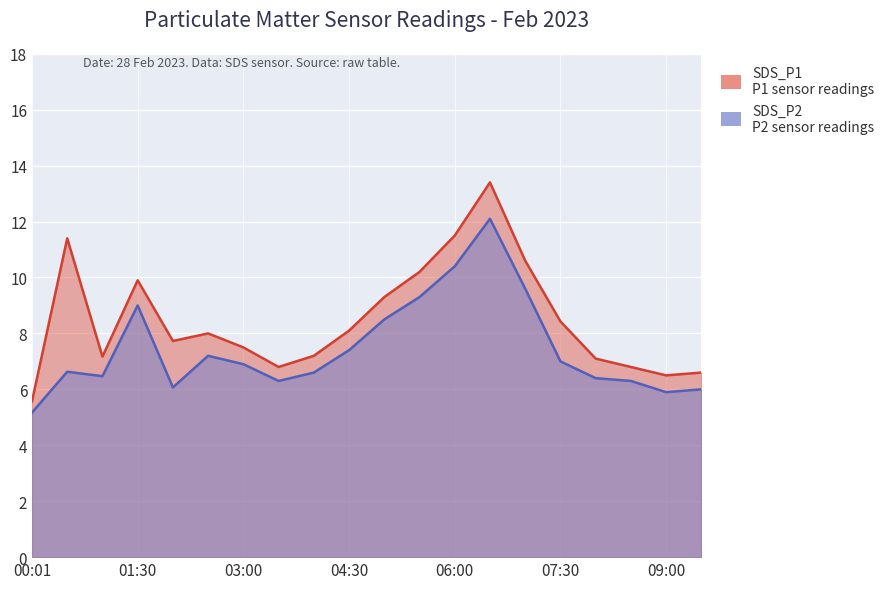

Where is the first local minimum for SDS_P1?

01:00